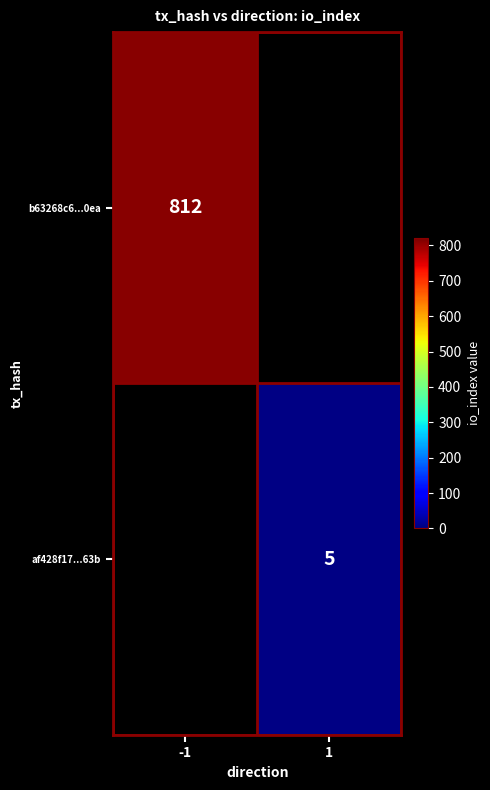

Is it true that b63268c6...0ea equals 1260 at -1?

False